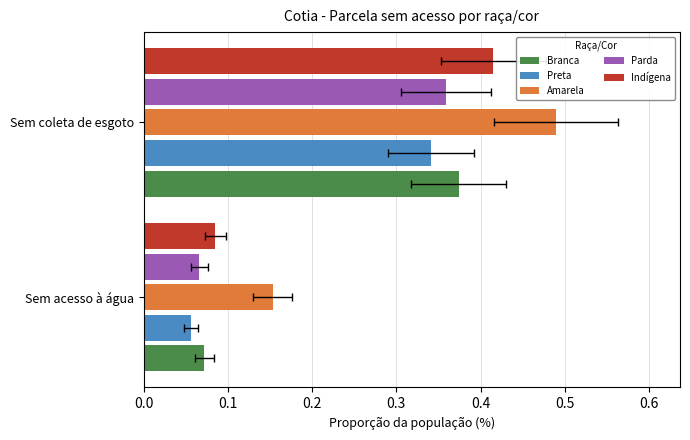

What is the value of the Parda bar at the 2nd from the left?

0.4